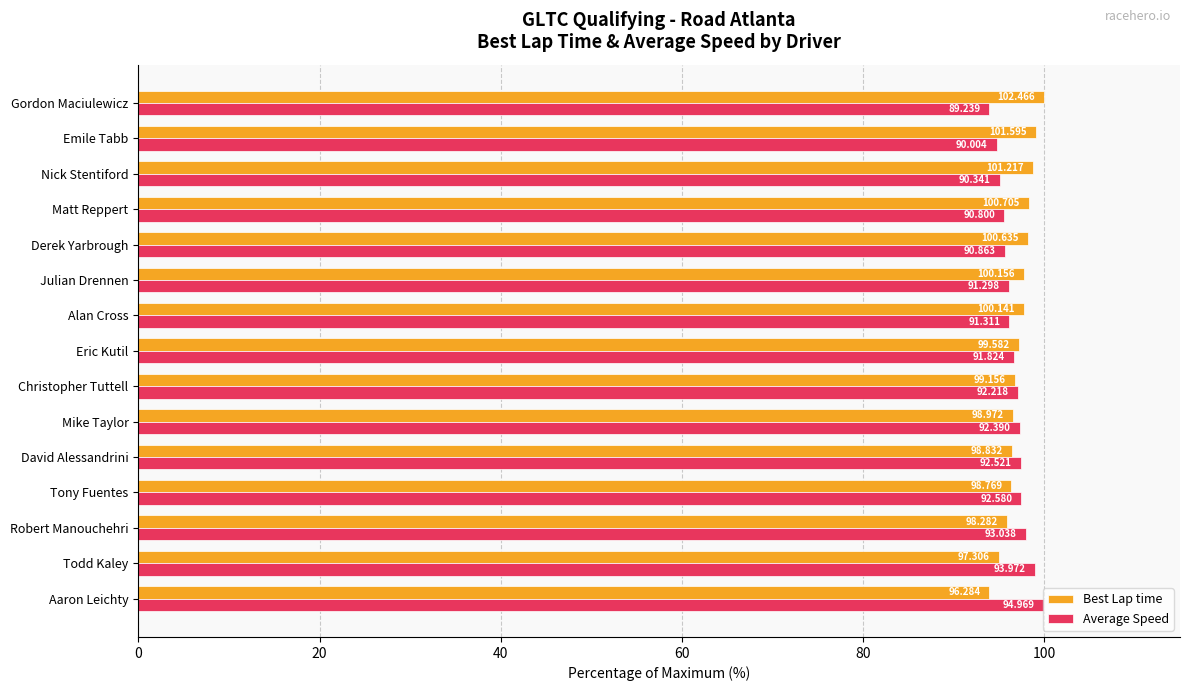

What are all the series names shown in the legend?

Best Lap time, Average Speed